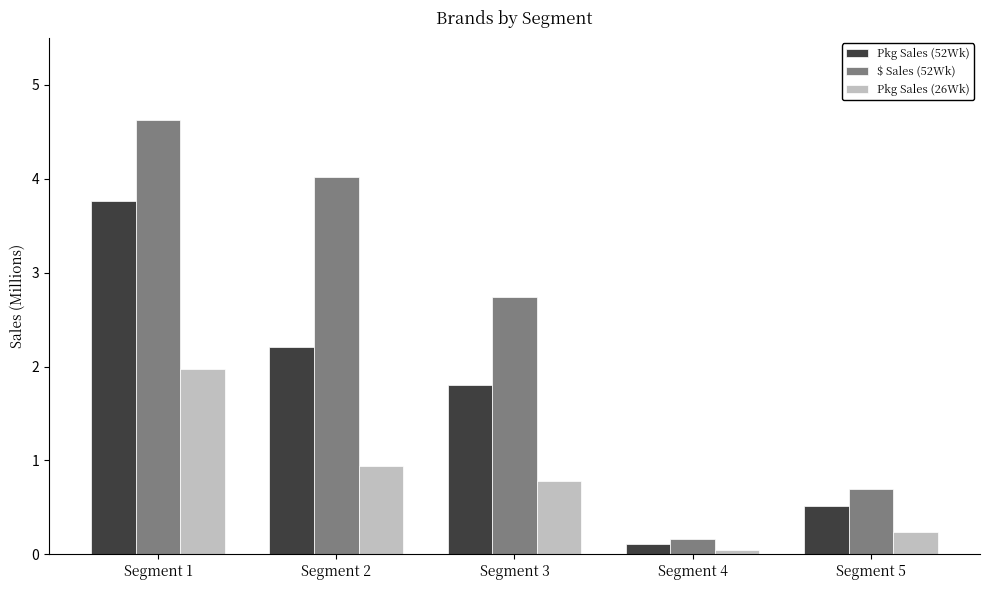

At which category is the sum across all series the highest?

Segment 1